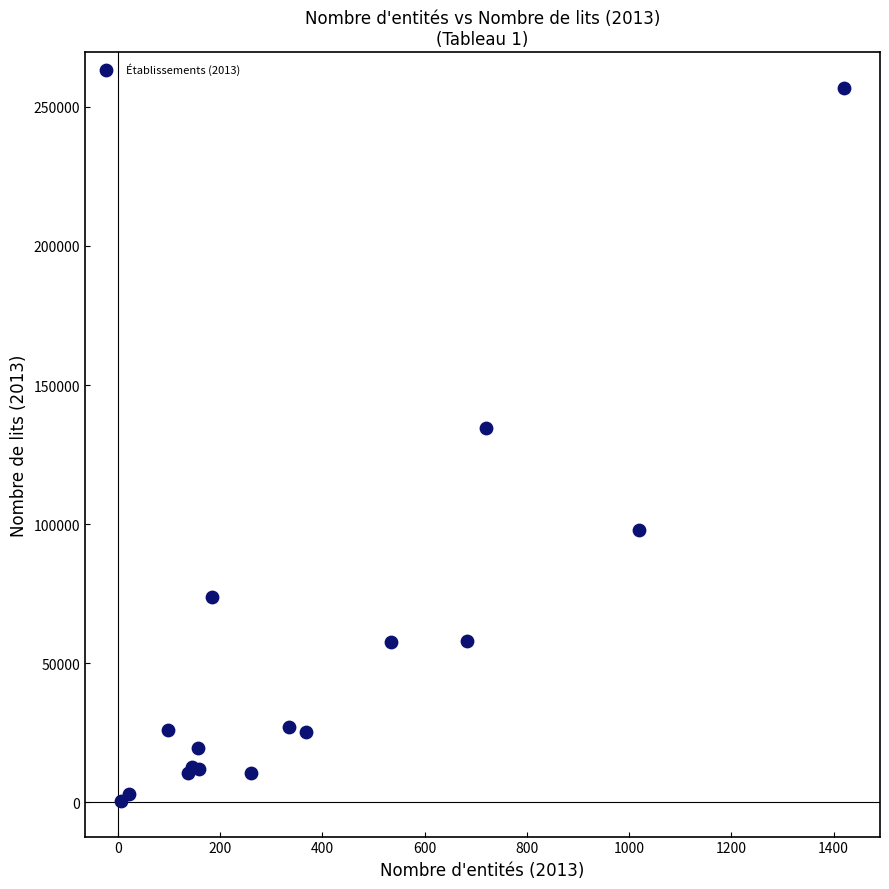

What Y value in the scatter plot is closest to 128672?

134651